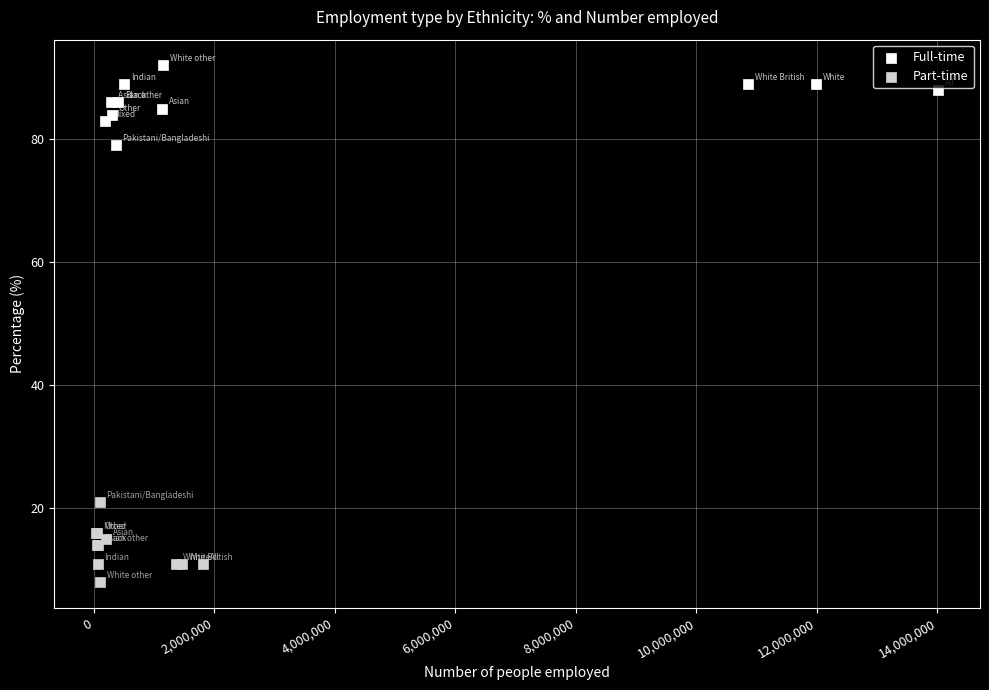

Which series contains the lowest Y value?

Part-time